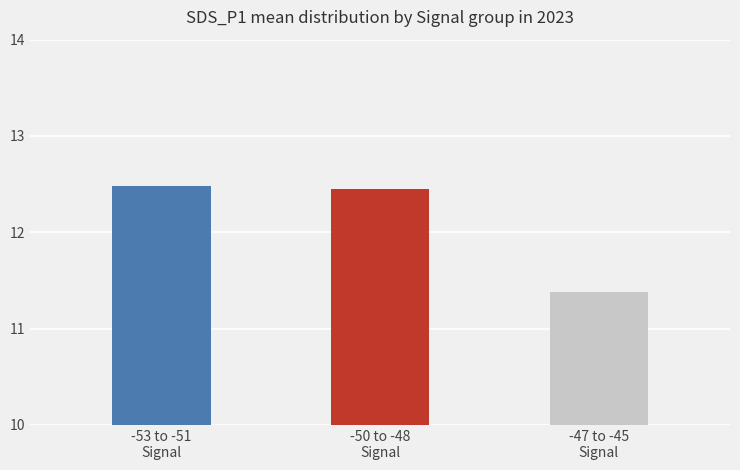

What value does the data have at -53 to -51
Signal?

12.5